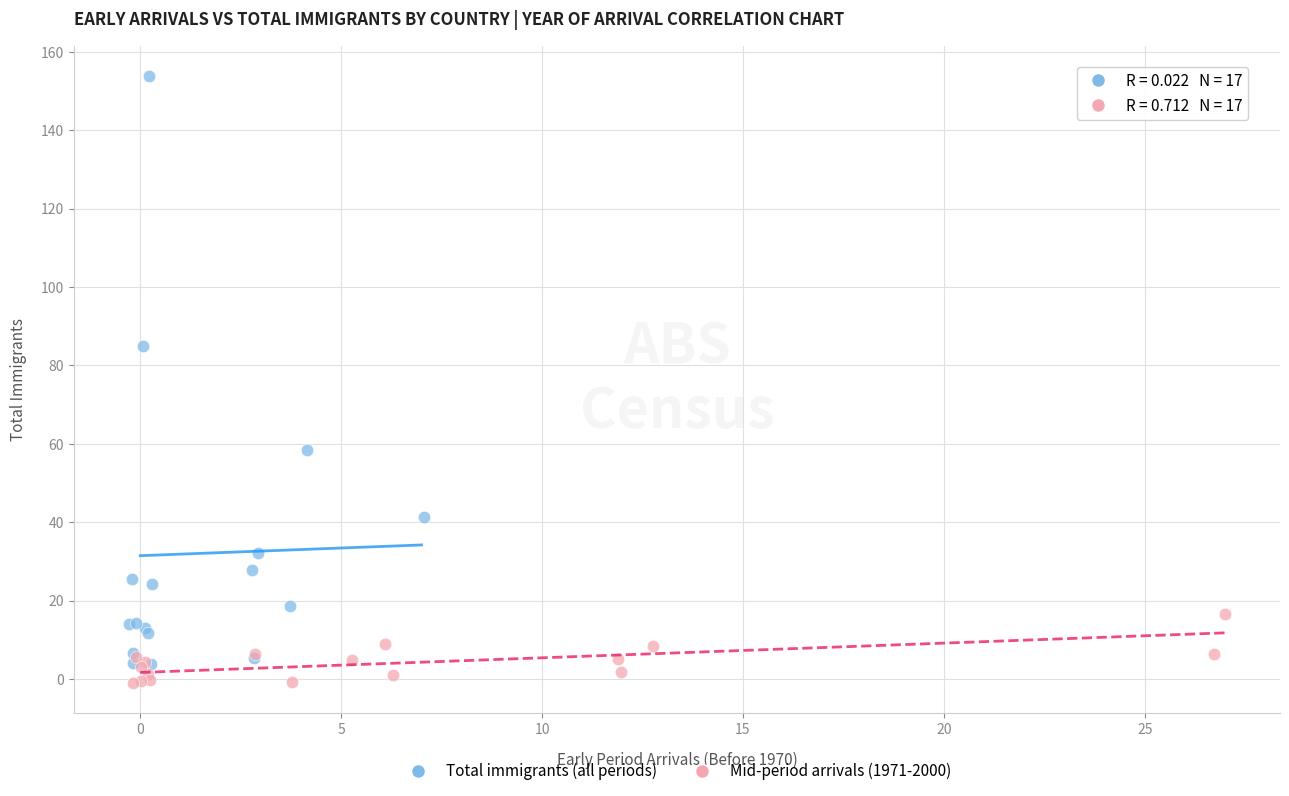

Which series reaches the maximum Y coordinate?

Total immigrants (all periods)